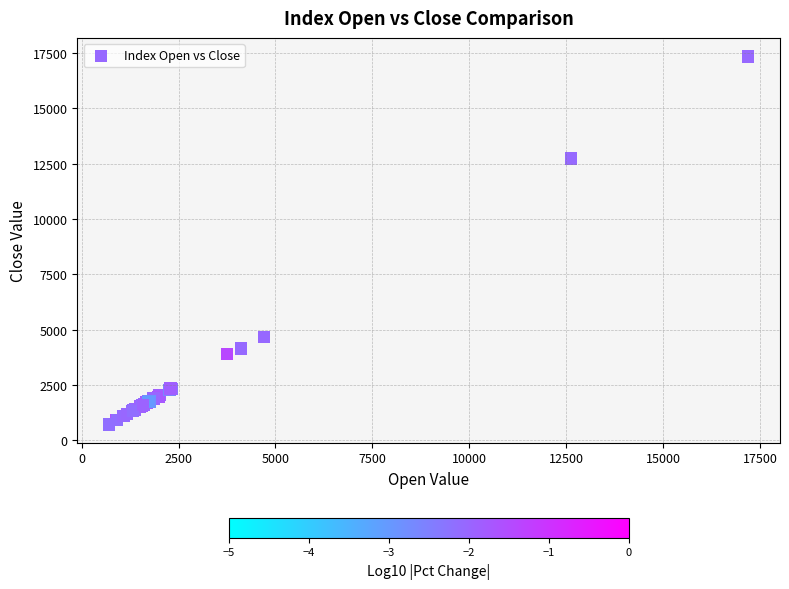

What Y value in the scatter plot is closest to 9031?

12727.6